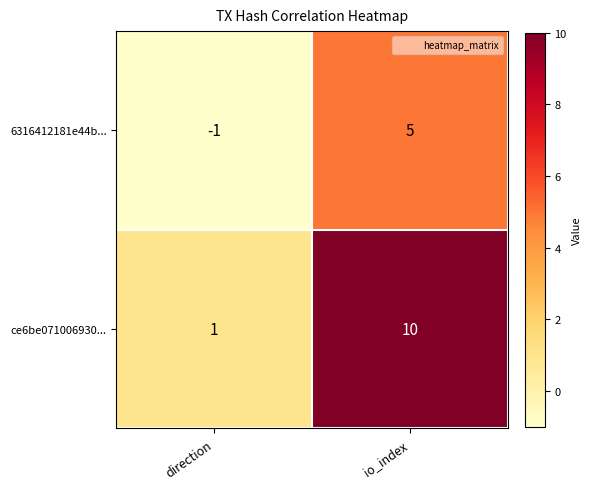

At which label is 6316412181e44b... closest to 2?

direction